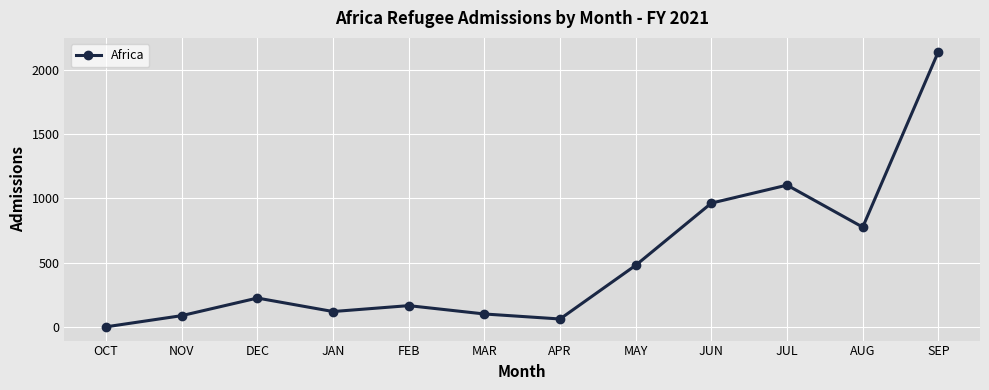

Reading left to right, list all the values displayed in this chart.

OCT=0	NOV=87	DEC=224	JAN=119	FEB=165	MAR=100	APR=61	MAY=479	JUN=963	JUL=1103	AUG=776	SEP=2142